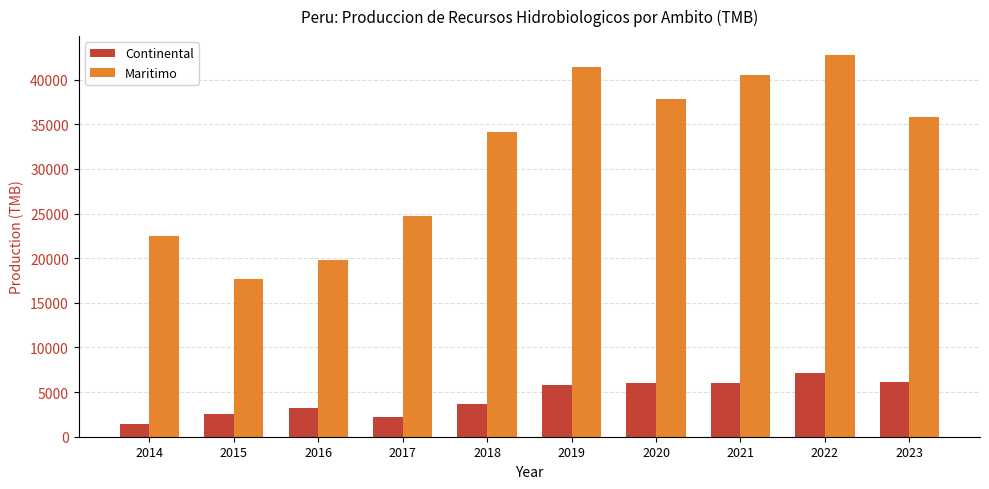

What is the approximate value of Continental at 2022?

7096.7